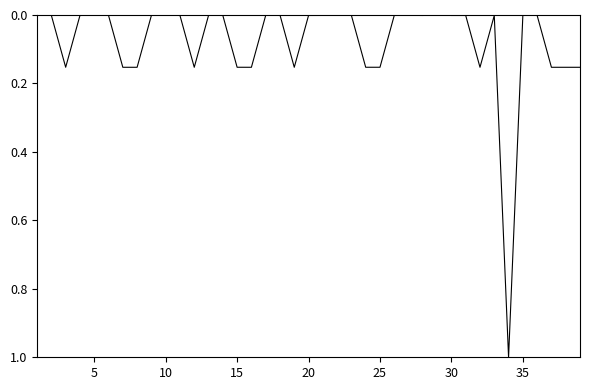

What is the difference between the maximum and minimum values?

1.0